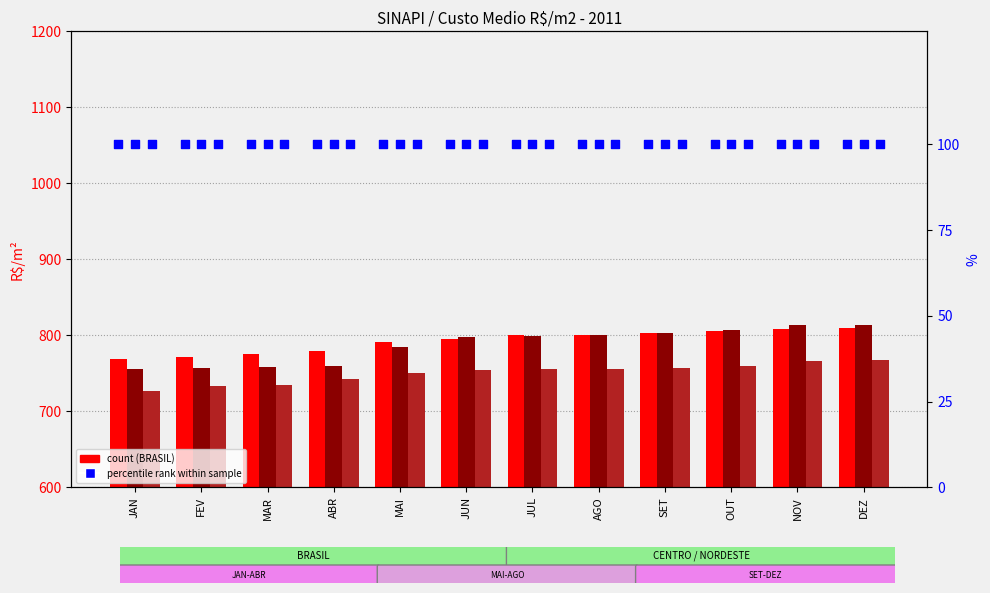

Which series has the largest Y range (max minus min)?

CENTRO-OESTE